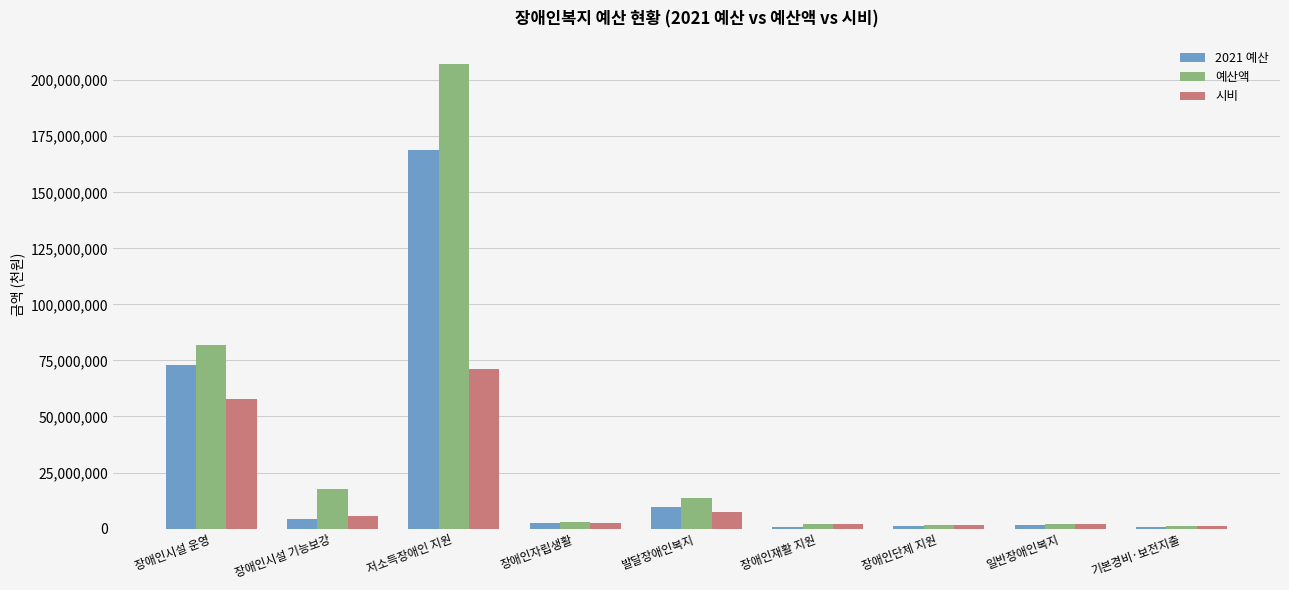

Is it true that 예산액 equals 20175021 at 장애인시설 운영?

False